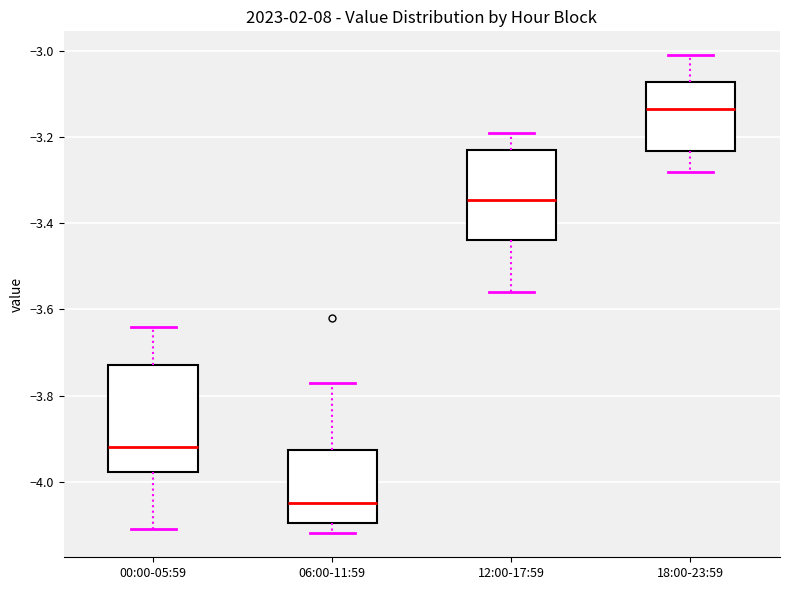

Which box's median line is the highest?

18:00-23:59